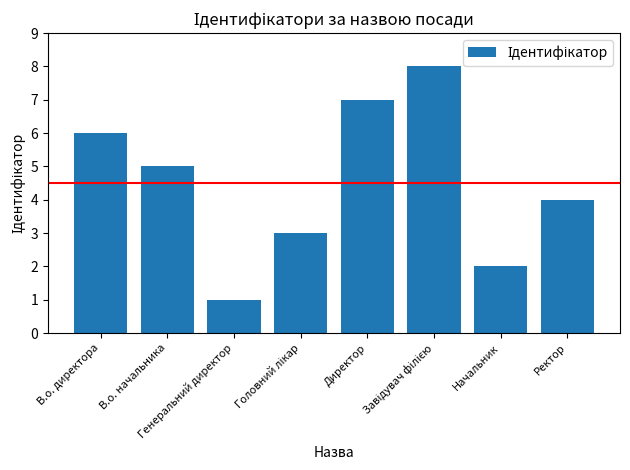

What is the maximum value shown in the chart?

8